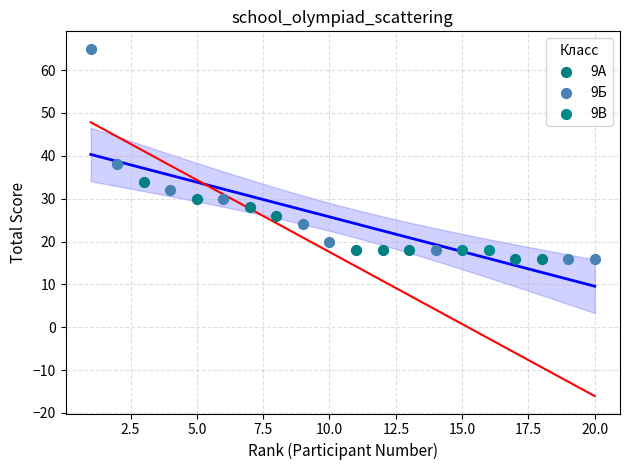

What are all the series names shown in the legend?

9А, 9Б, 9В